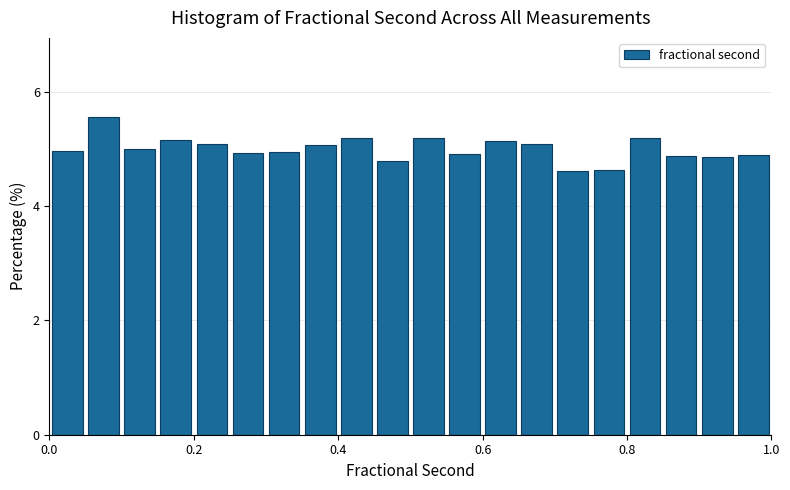

Read against the x-axis, roughly where is the centre of the tallest bar?

0.08